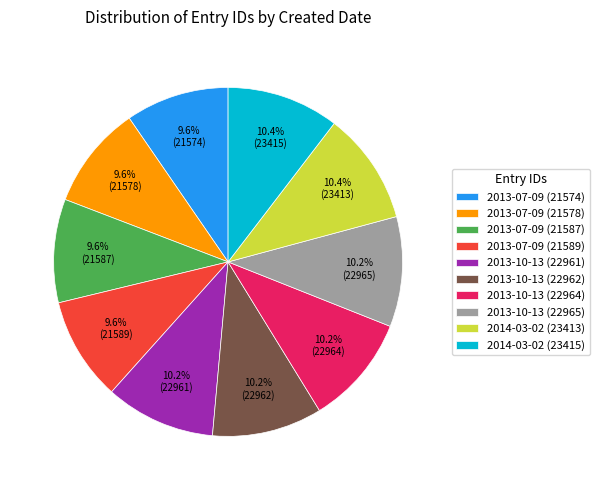

Approximately how many times larger is the value at 2013-10-13 (22962) compared to 2013-10-13 (22965)?

1.0